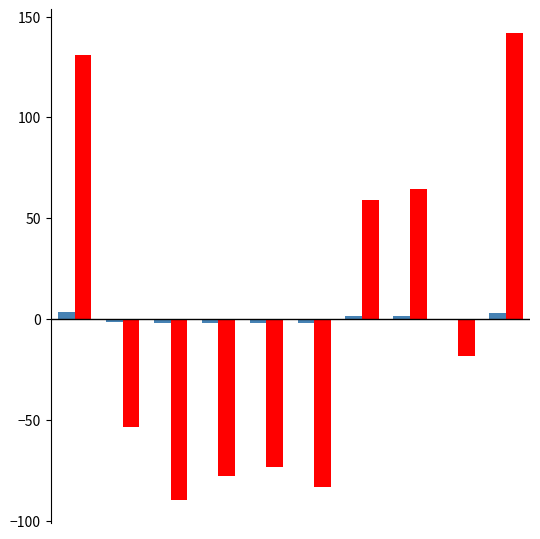

What is the greatest value displayed?

142.0